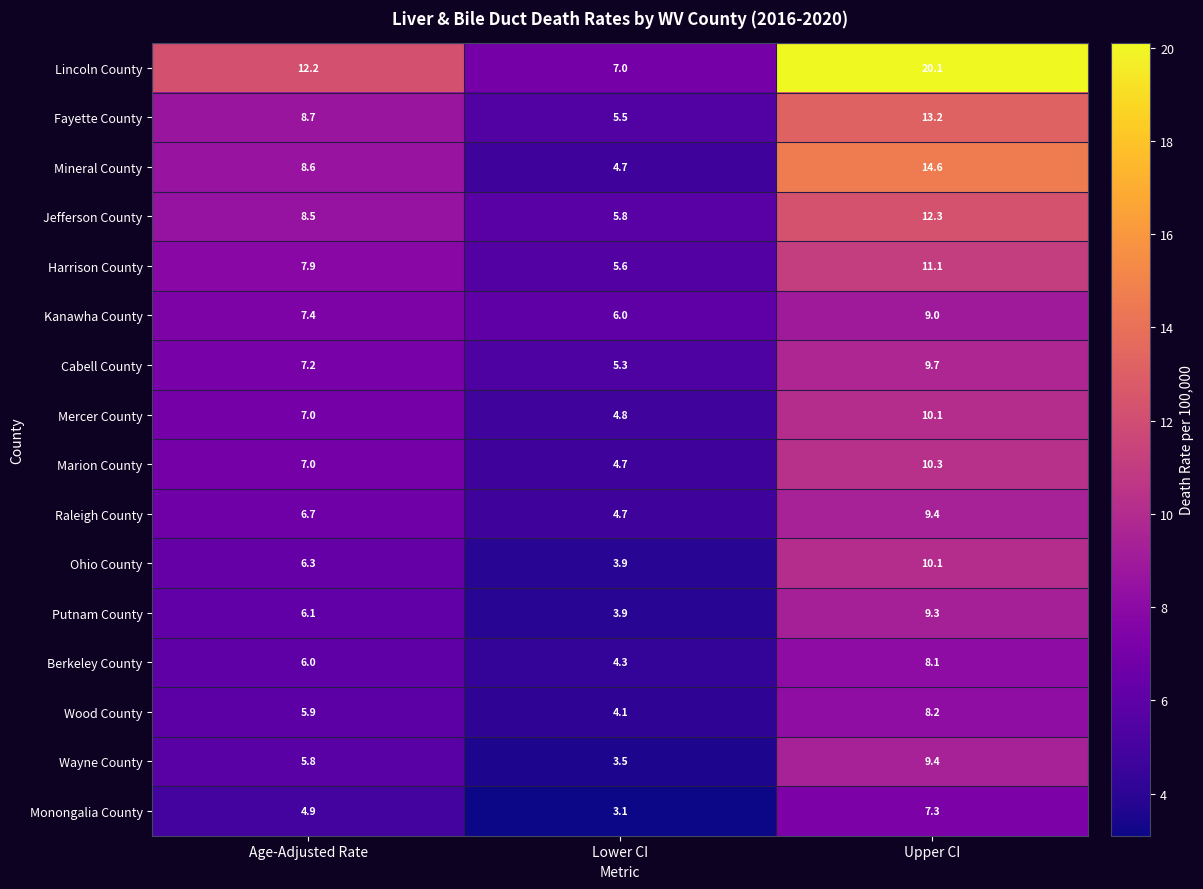

Which series has the largest total across all categories?

Lincoln County